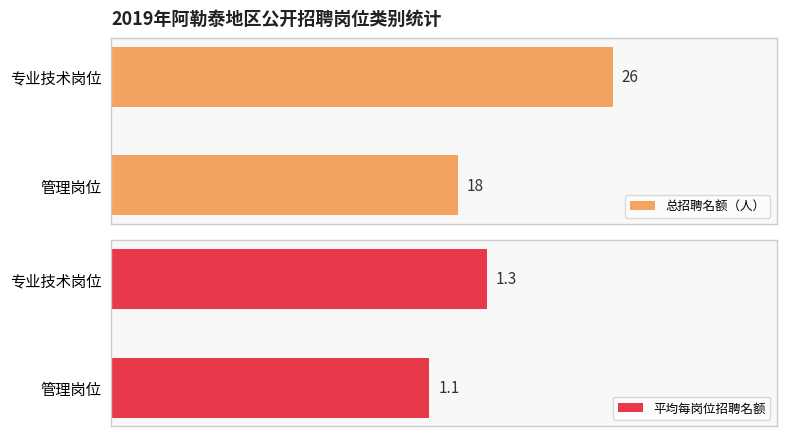

Rank the series at 管理岗位 from highest to lowest value.

总招聘名额（人）, 平均每岗位招聘名额